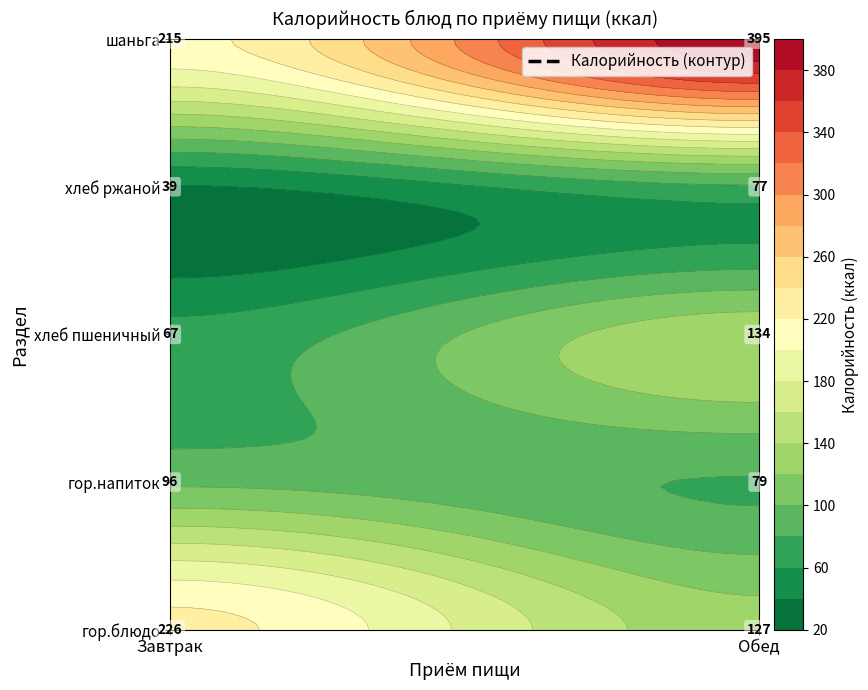

True or false: Завтрак has a value of 36.7 at хлеб пшеничный.

False